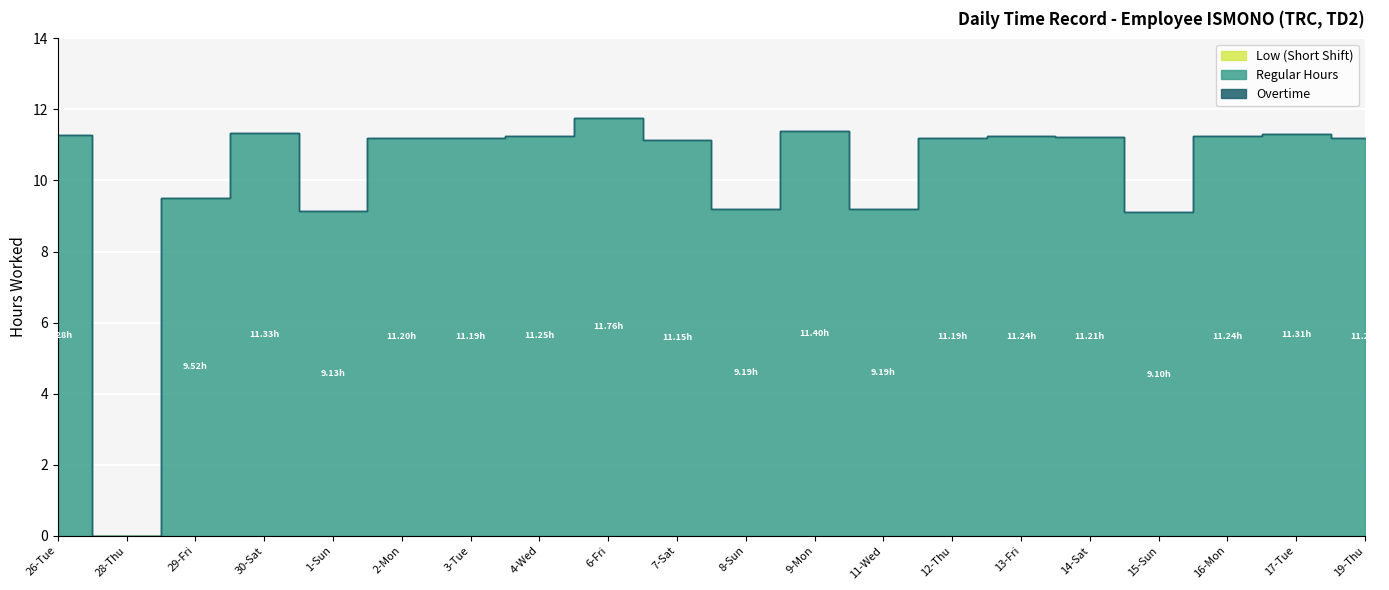

What are all the series names shown in the legend?

Low (Short Shift), Regular Hours, Overtime